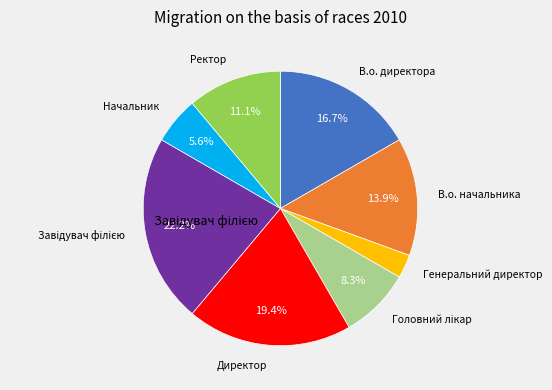

Is there any slice that represents more than half of the pie?

No